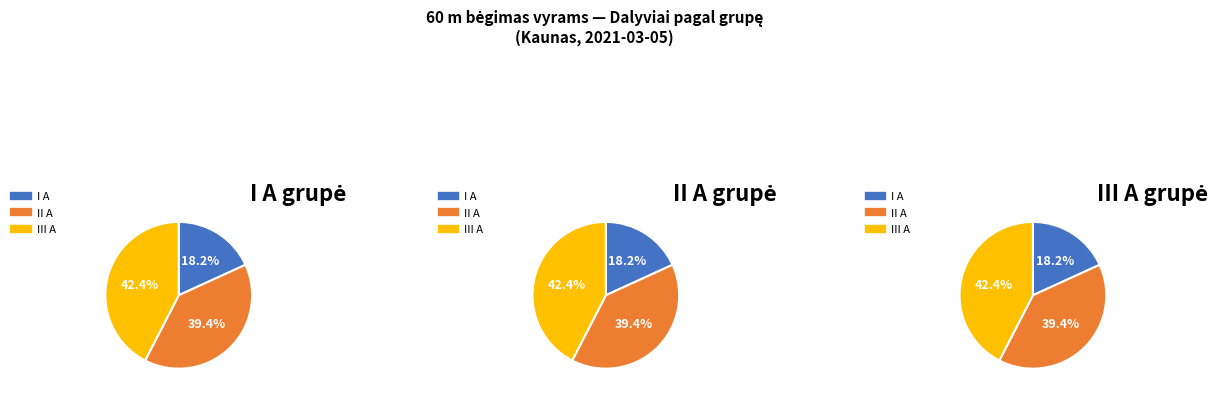

How much of the chart is everything except I A?

81.8%